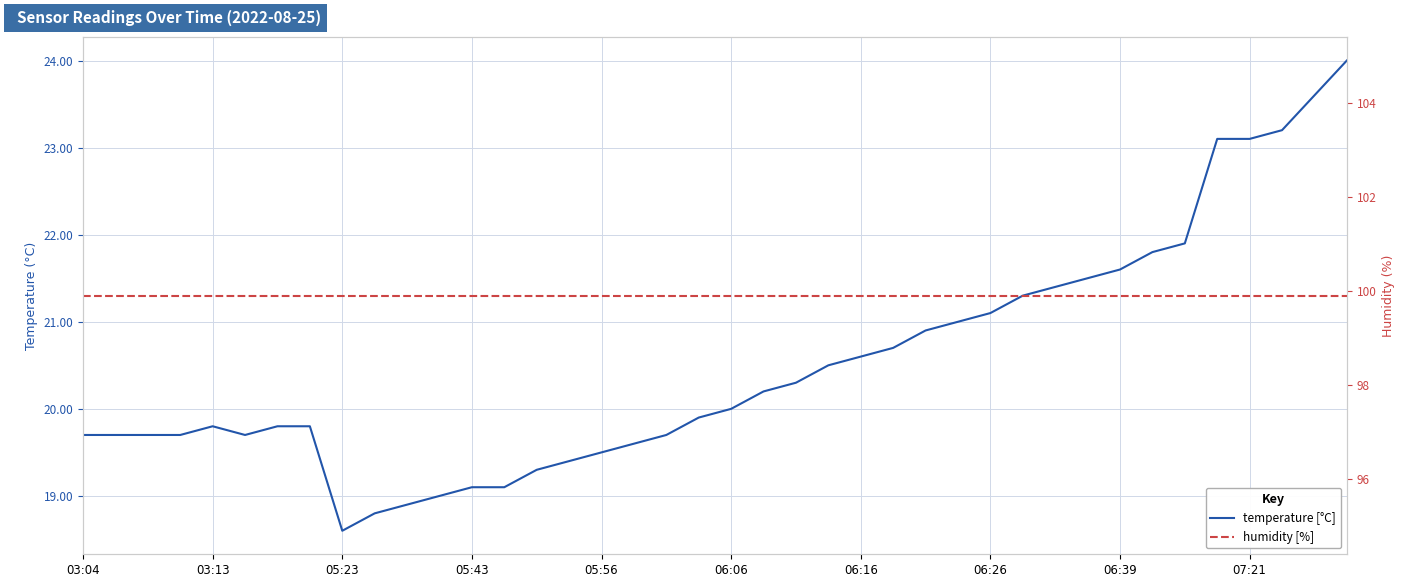

At how many categories does at least one series exceed 97?

40